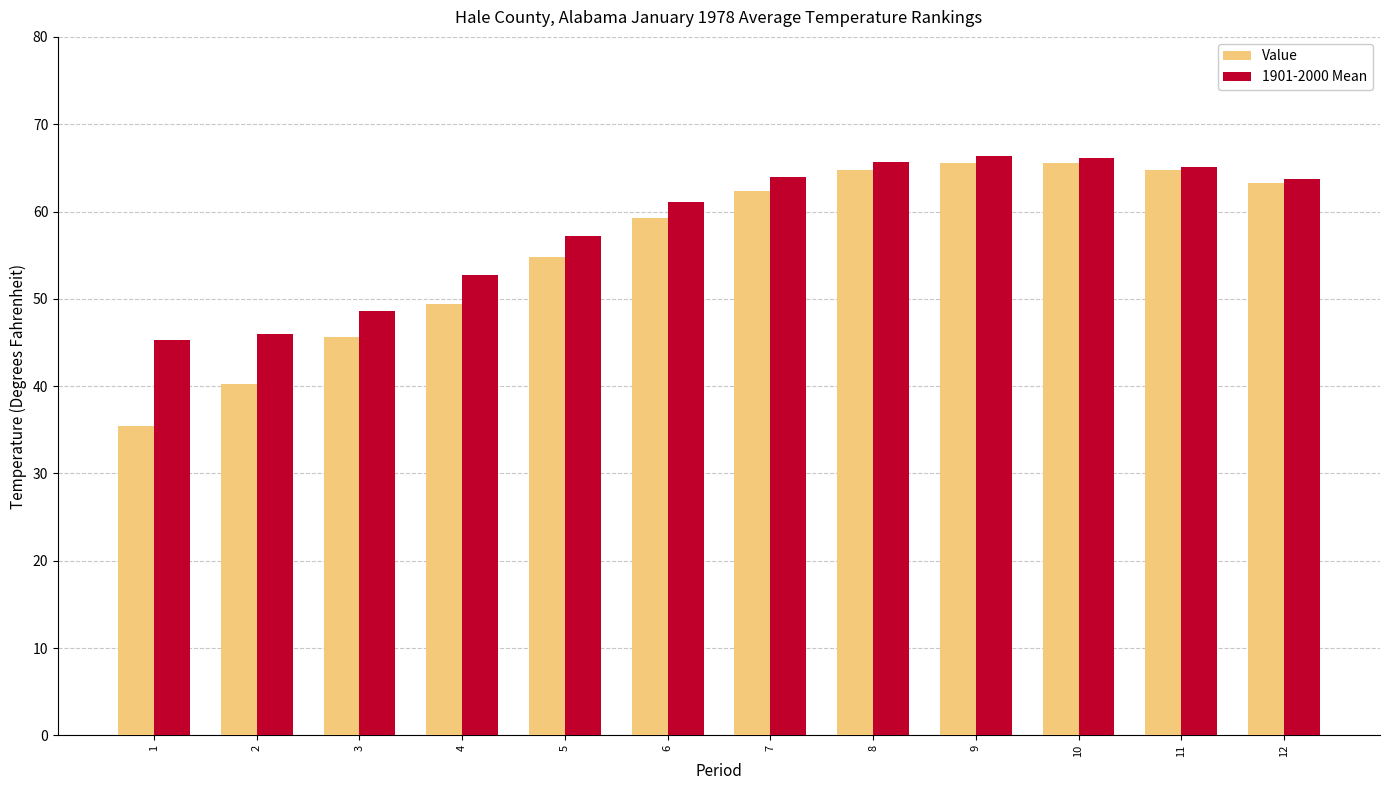

What is the spread (max minus min) of values at 12?

0.4